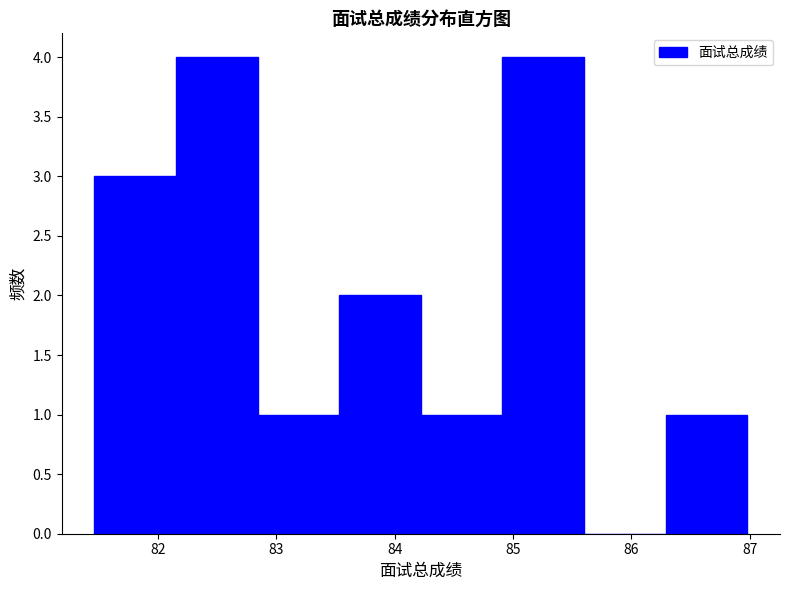

Reading left to right, transcribe this chart: for each bar, give the range it covers on the x-axis and its height. Neither the bar edges nor the heights are printed on the chart, so give them approximately, as read against the axes.

81.46 to 82.15: 3
82.15 to 82.84: 4
82.84 to 83.53: 1
83.53 to 84.22: 2
84.22 to 84.91: 1
84.91 to 85.60: 4
85.60 to 86.29: 0
86.29 to 86.98: 1